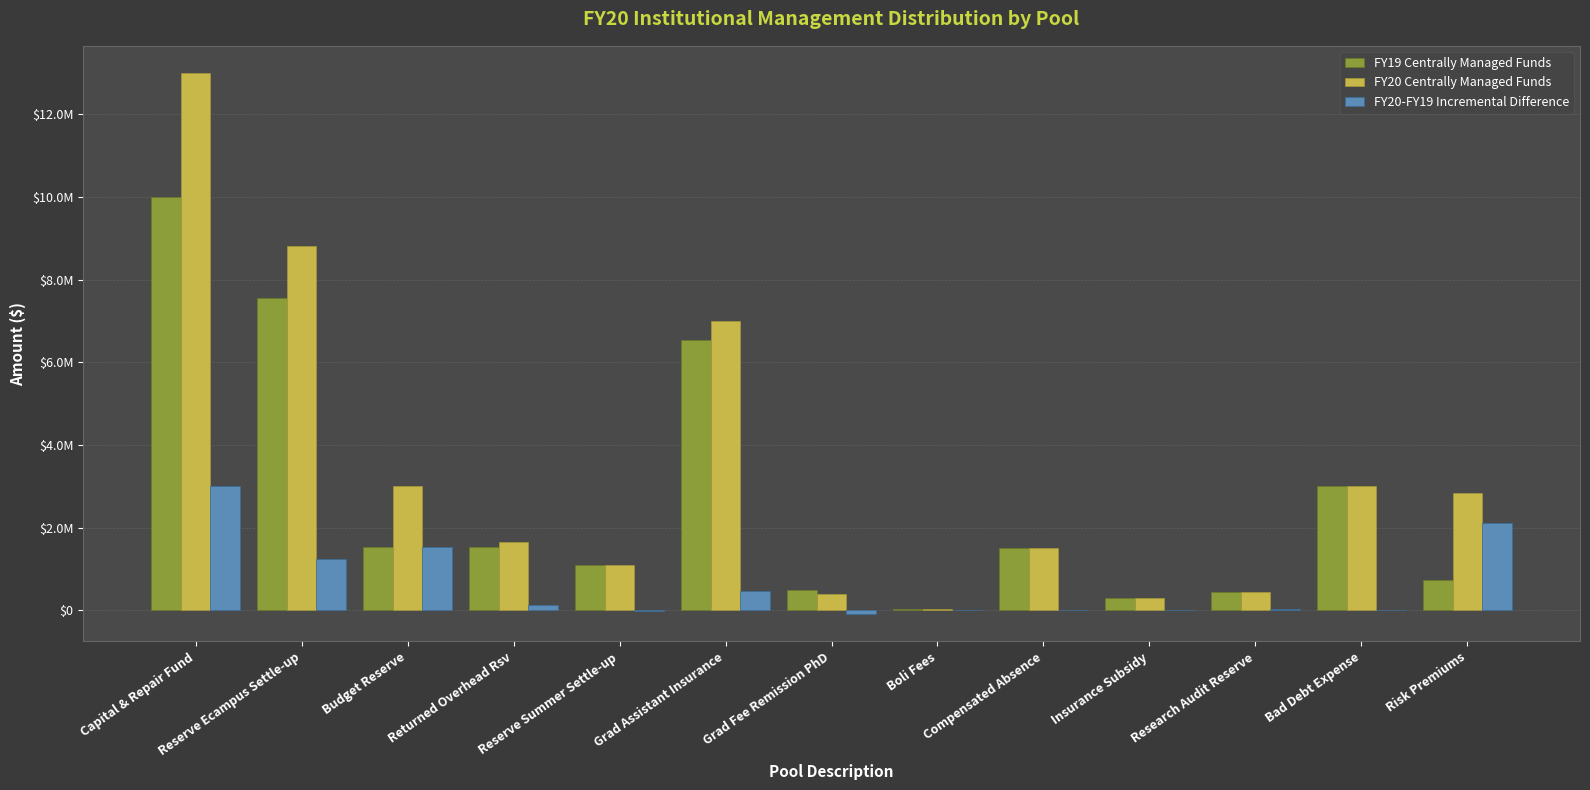

Between Reserve Ecampus Settle-up and Research Audit Reserve, which series saw the biggest shift?

FY20 Centrally Managed Funds